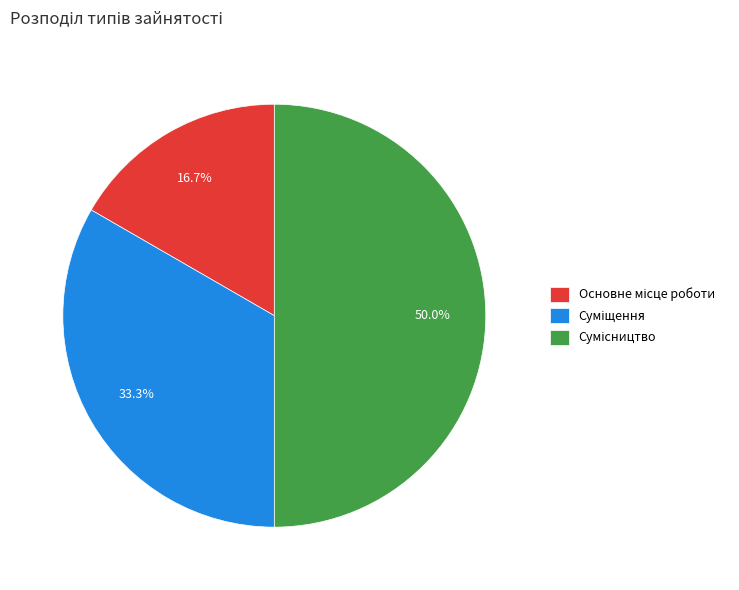

The Суміщення slice represents 40% of the pie. True or false?

False